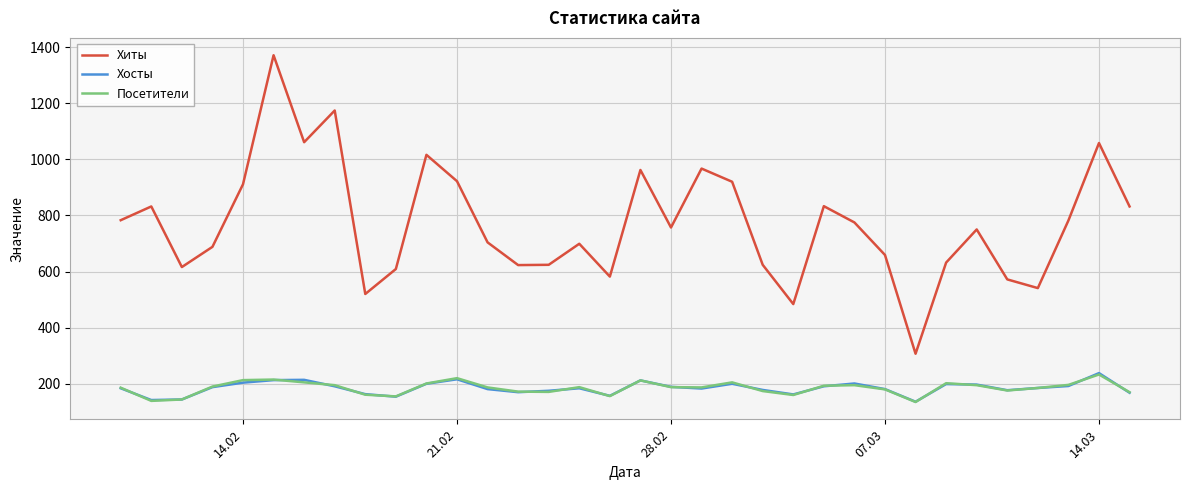

What is the difference between the maximum and minimum values in the Хиты series?

1064